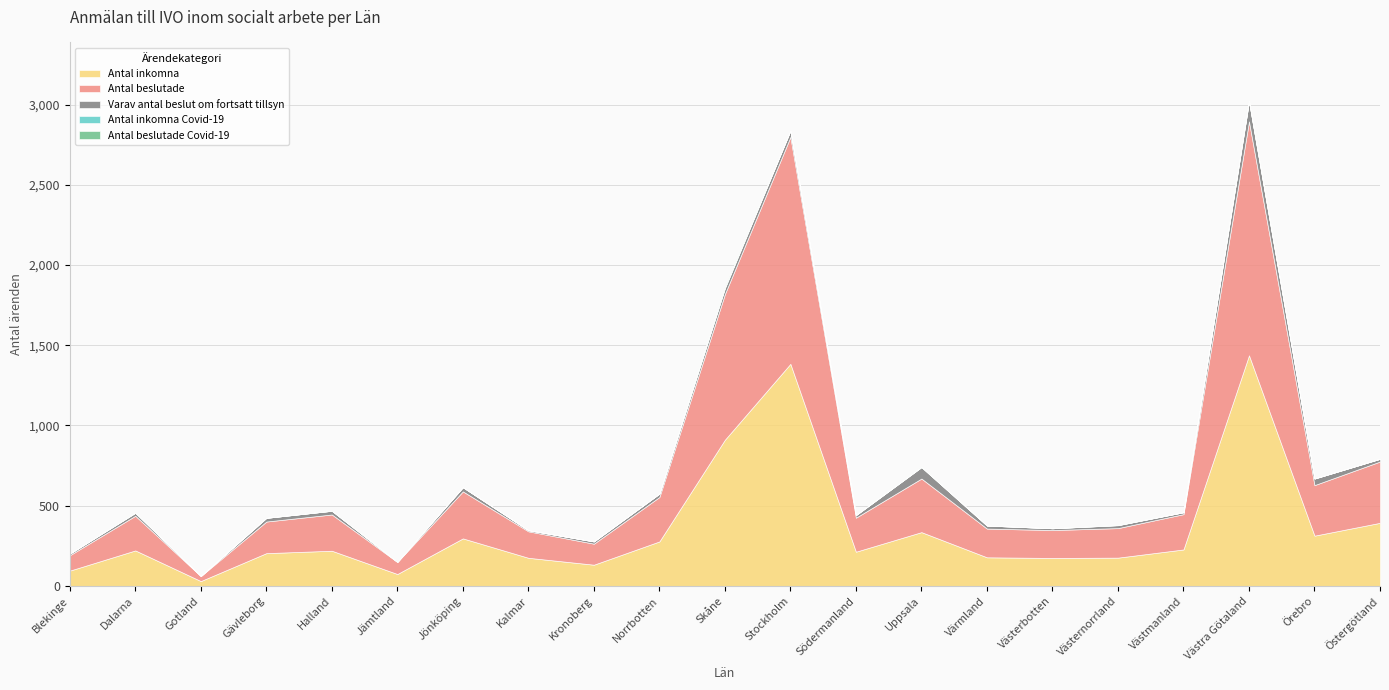

What is the sum of all Antal inkomna Covid-19 values?

11